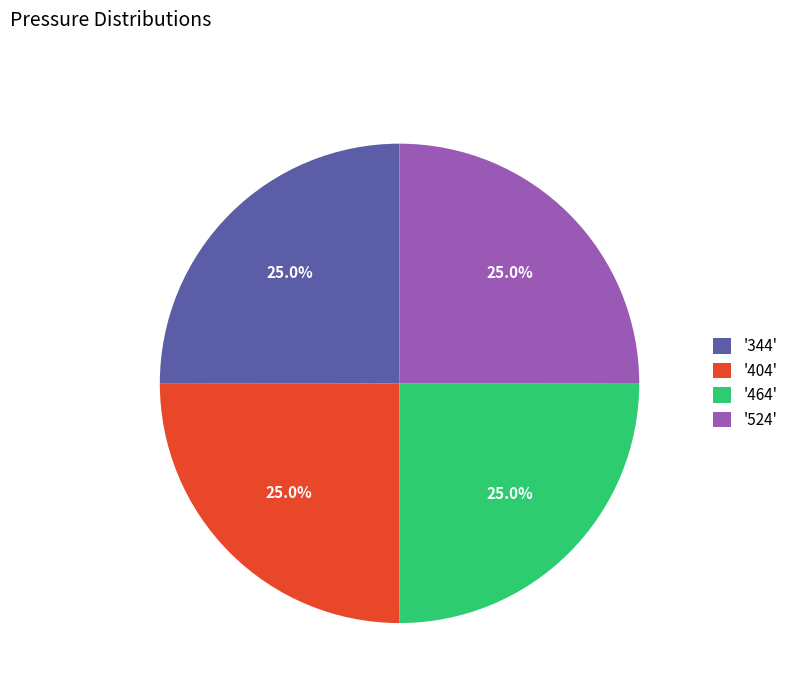

What is the ratio of the value at '344' to the value at '464'?

1.0